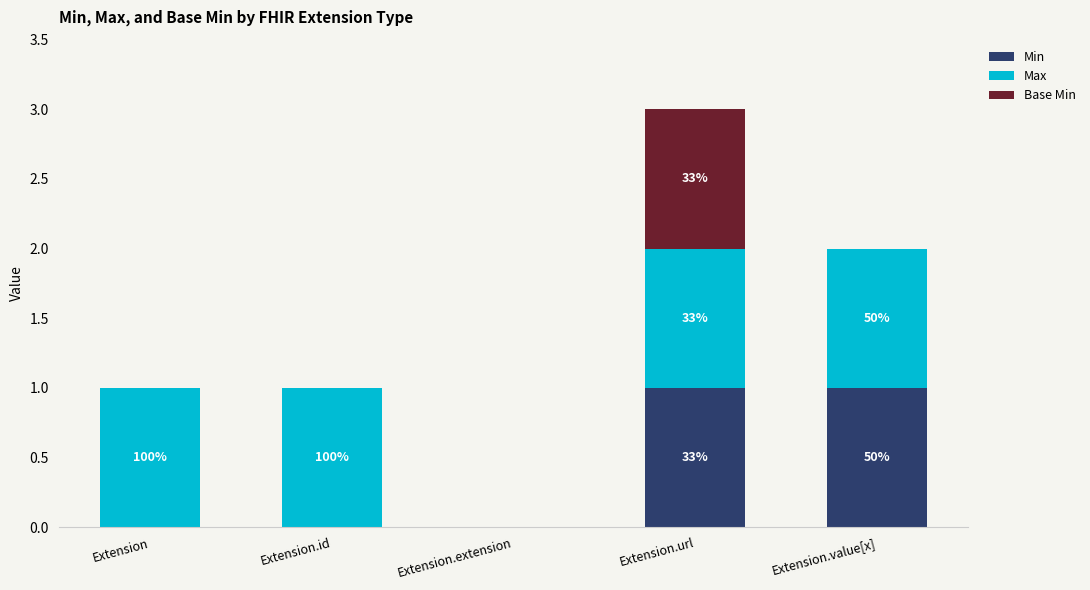

True or false: Min has a value of 0 at Extension.

True